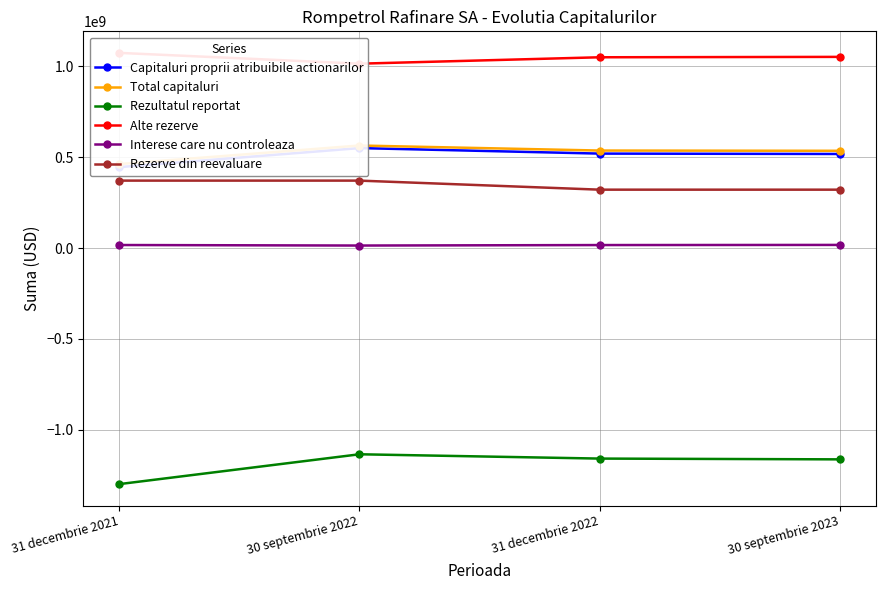

Reading left to right, transcribe all the data shown in this chart.

Capitaluri proprii atribuibile actionarilor: 445584742	550326164	520001771	517880310
Total capitaluri: 462580486	564463851	536784519	535409181
Rezultatul reportat: -1298468408	-1134366537	-1158063347	-1162345436
Alte rezerve: 1074096710	1014736262	1049992054	1052152683
Interese care nu controleaza: 16995744	14137687	16782749	17528871
Rezerve din reevaluare: 371331557	371331557	321550886	321550886